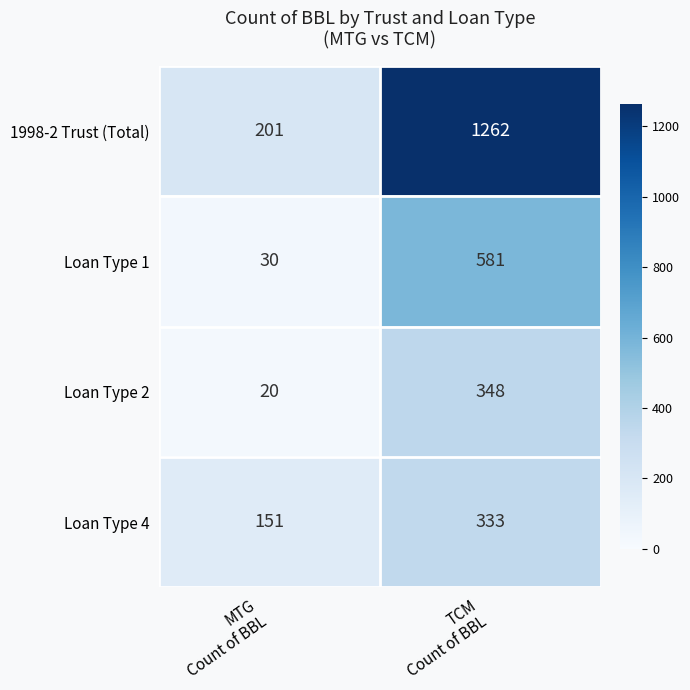

Reading left to right, extract all data points from this chart.

1998-2 Trust (Total): 201	1262
Loan Type 1: 30	581
Loan Type 2: 20	348
Loan Type 4: 151	333